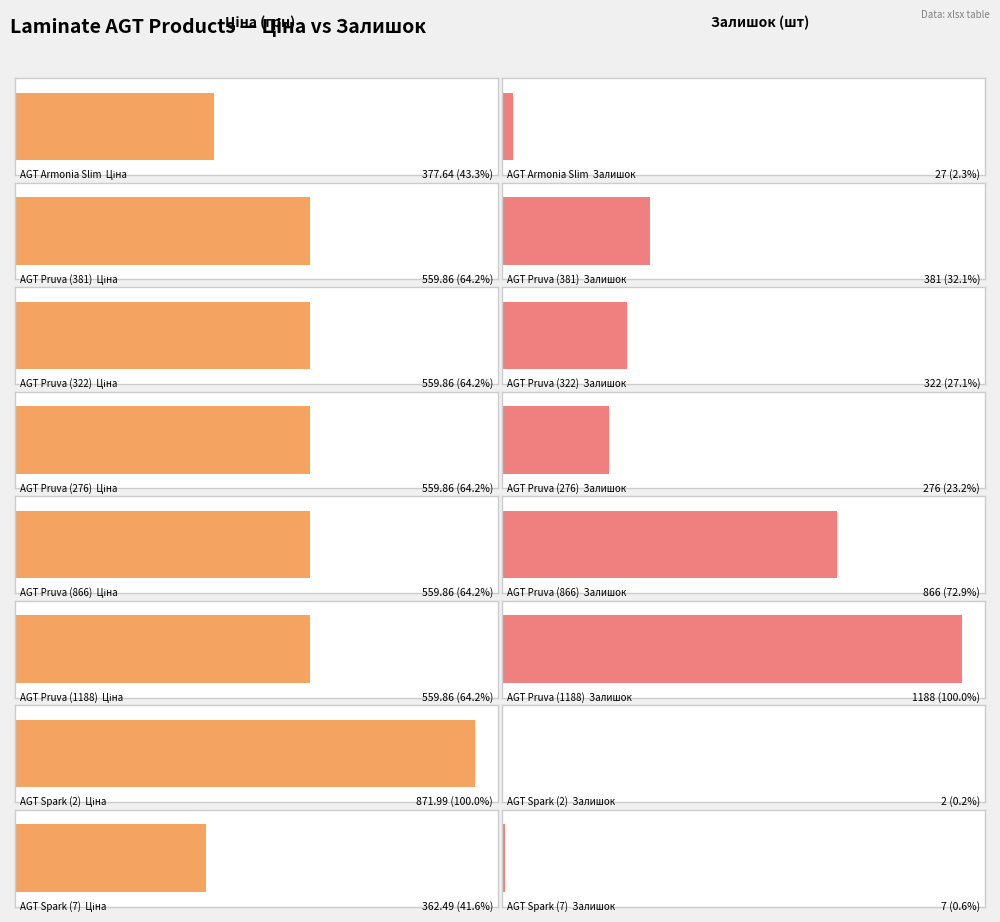

True or false: Ціна has a value of 849.2 at AGT Pruva (322).

False